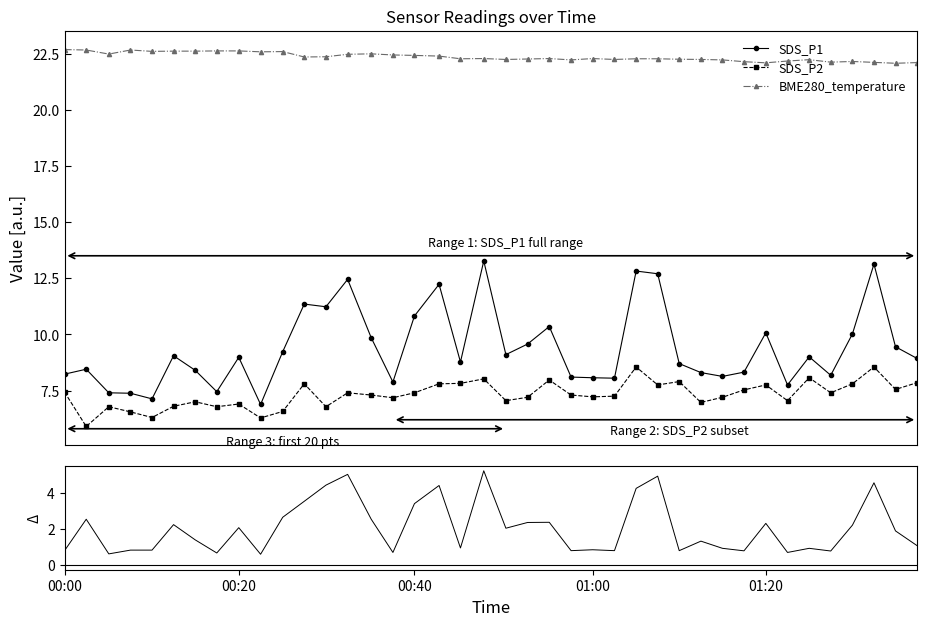

True or false: SDS_P1 and BME280_temperature cross at least once.

False